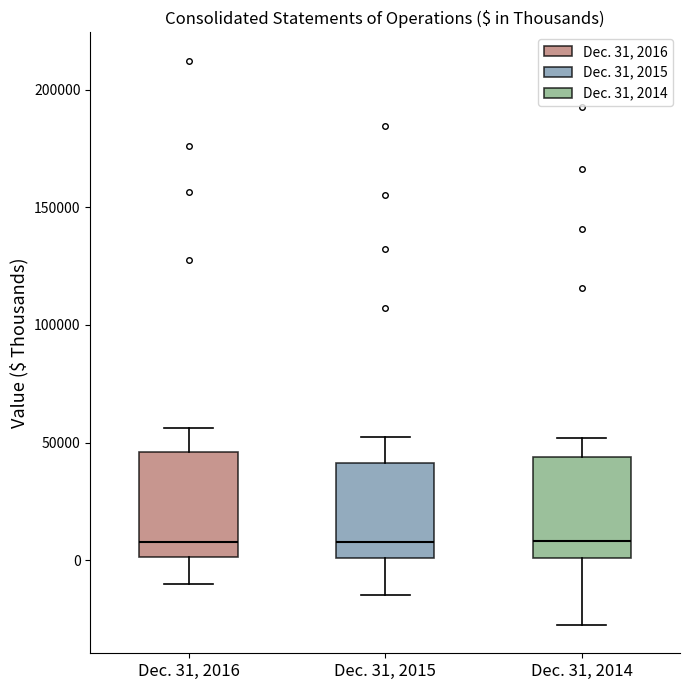

Reading left to right, read every box against the y-axis: the position of its median line, the range the box covers, and the ends of its whiskers. The values are not printed on the chart, so give them approximately, as read against the axis.

Dec. 31, 2016: median 10000, box 0 to 45000, whiskers -10000 to 55000
Dec. 31, 2015: median 10000, box 0 to 40000, whiskers -15000 to 50000
Dec. 31, 2014: median 10000, box 0 to 45000, whiskers -30000 to 50000